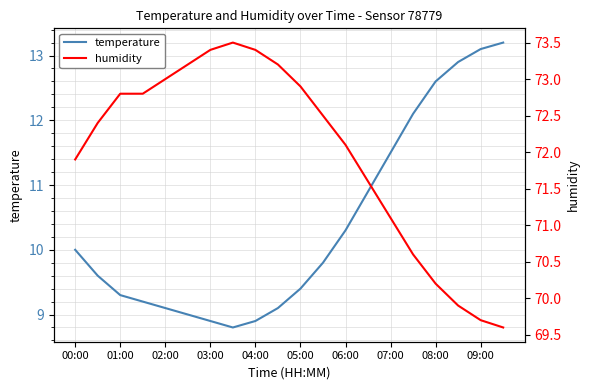

What is the maximum value for temperature?

13.2